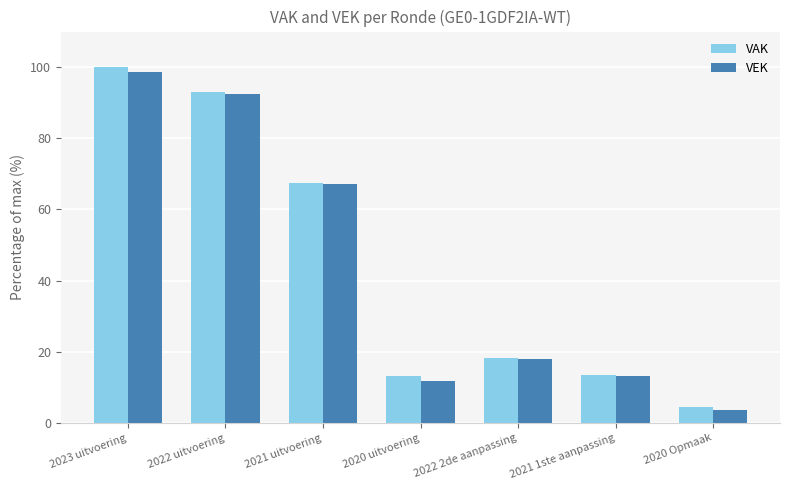

What is the minimum value shown in the chart?

3.8